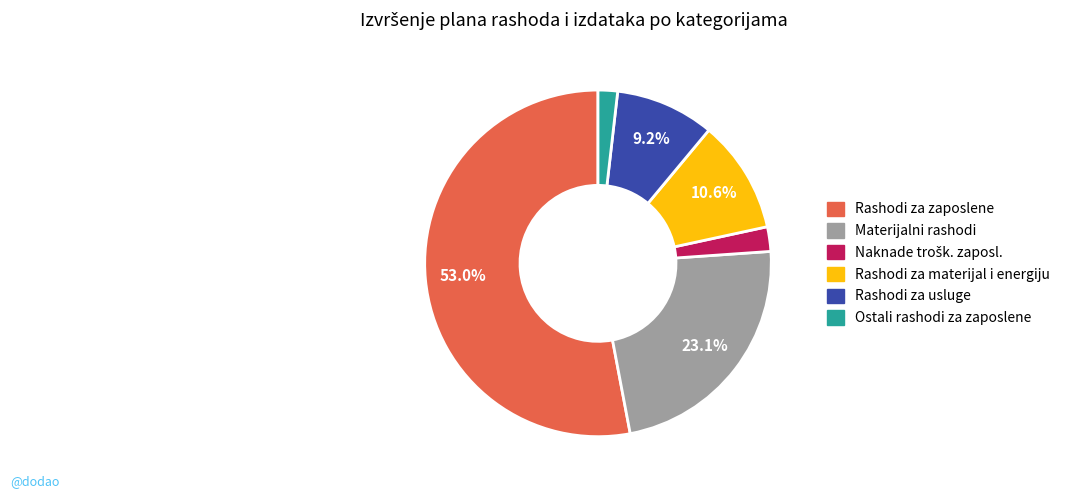

True or false: Ostali rashodi za zaposlene accounts for 2% of the total.

True